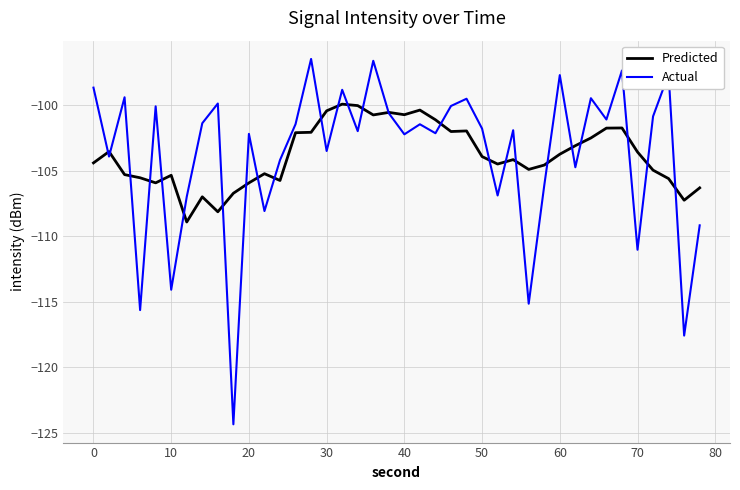

What is the smallest value displayed?

-124.4